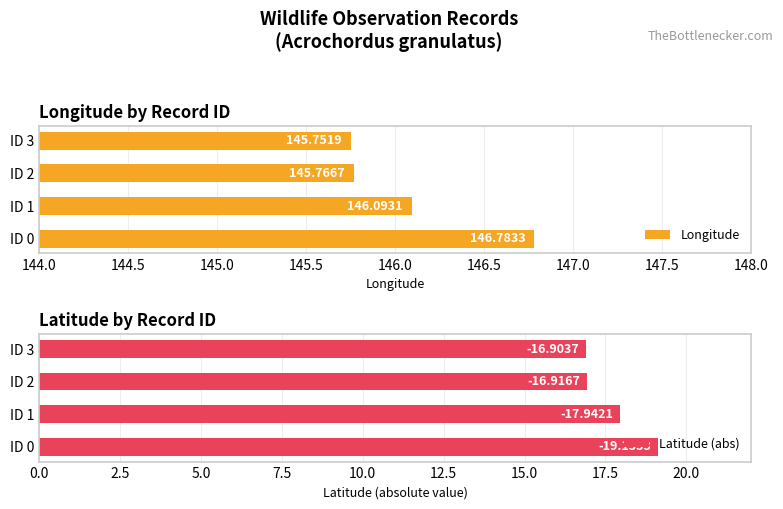

Reading right to left, transcribe all the data shown in this chart.

Longitude: 145.8	145.8	146.1	146.8
Latitude (abs): 16.9	16.9	17.9	19.1